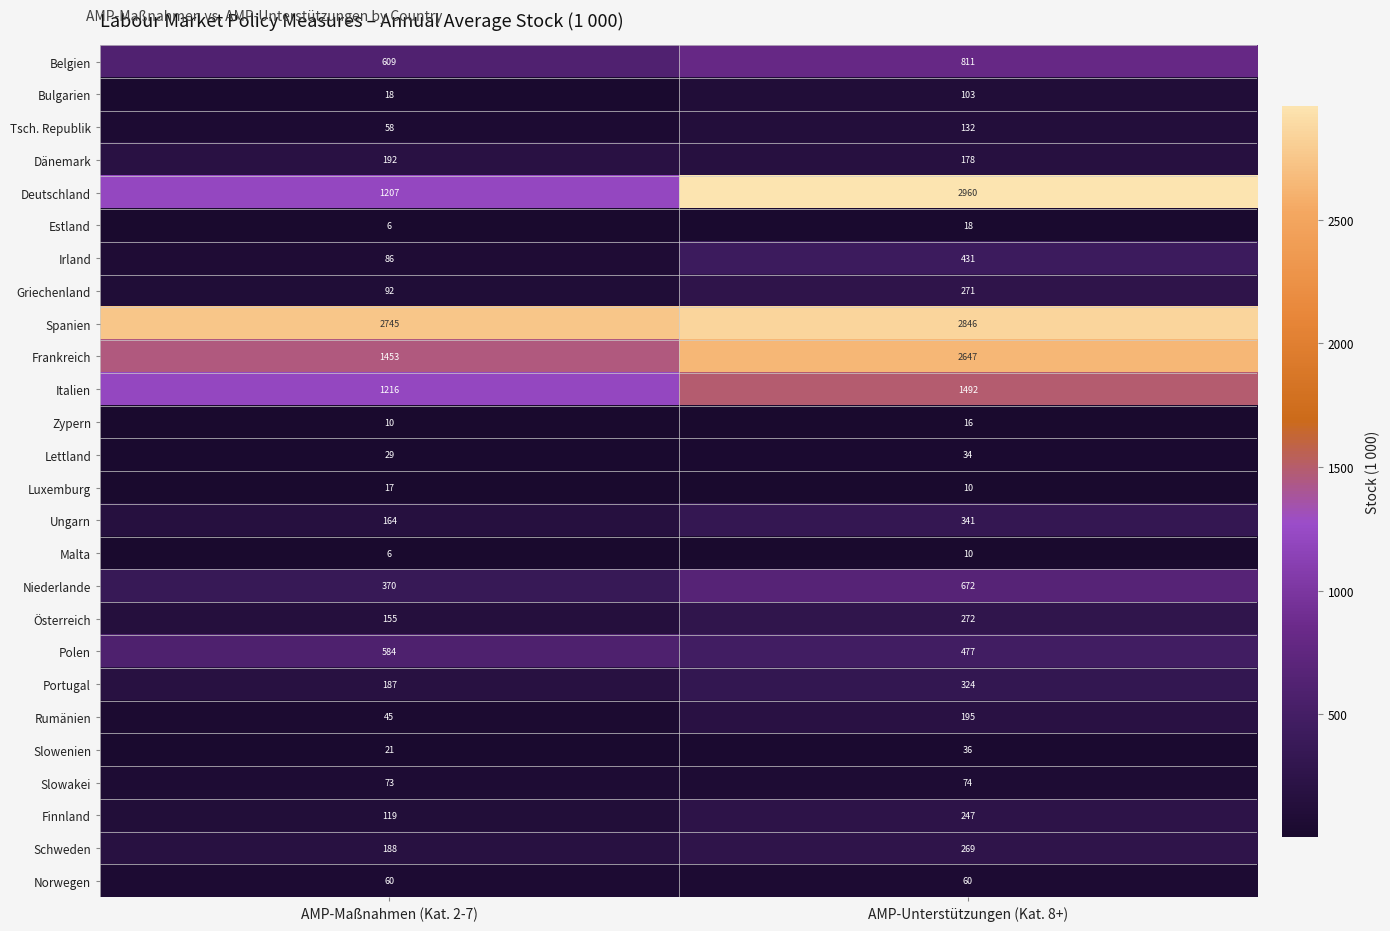

Rank the series by their maximum value, from lowest to highest.

Malta, Zypern, Luxemburg, Estland, Lettland, Slowenien, Norwegen, Slowakei, Bulgarien, Tsch. Republik, Dänemark, Rumänien, Finnland, Schweden, Griechenland, Österreich, Portugal, Ungarn, Irland, Polen, Niederlande, Belgien, Italien, Frankreich, Spanien, Deutschland